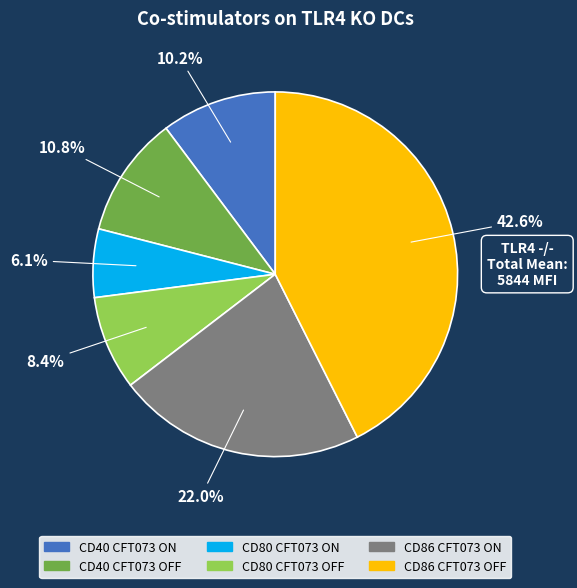

Is it true that CD40 CFT073 ON is 34% of the pie?

False